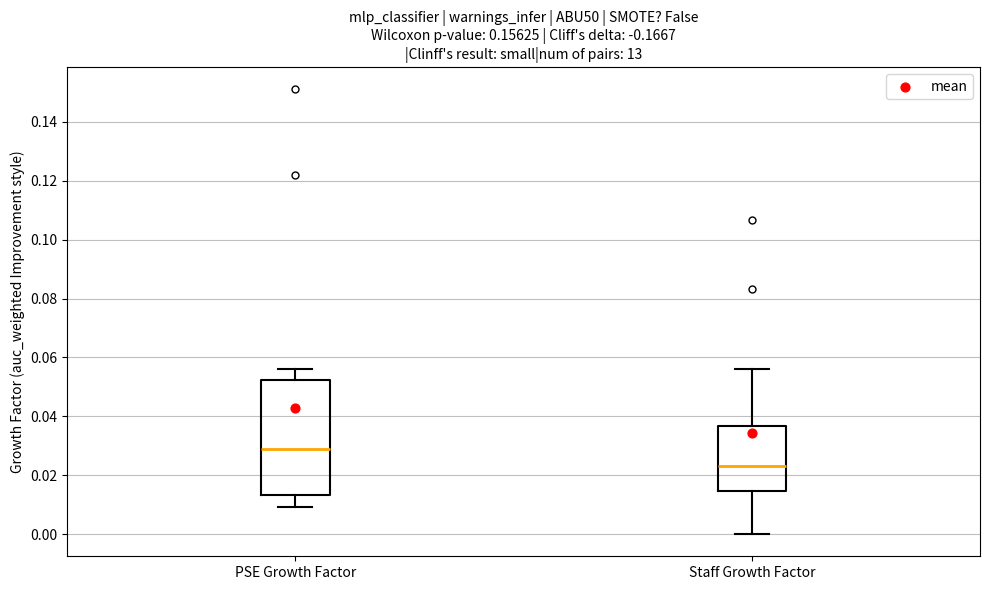

Where does the median line of the box for Staff Growth Factor sit on the y-axis? The values are not printed on the chart, so give them approximately, as read against the axis.

0.024